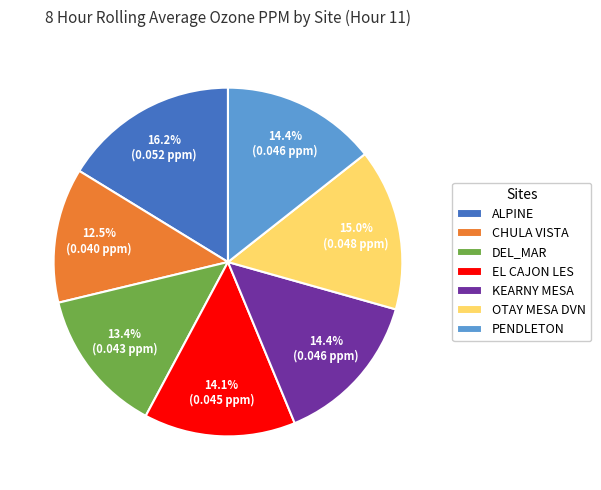

How many slices are in this pie chart?

7